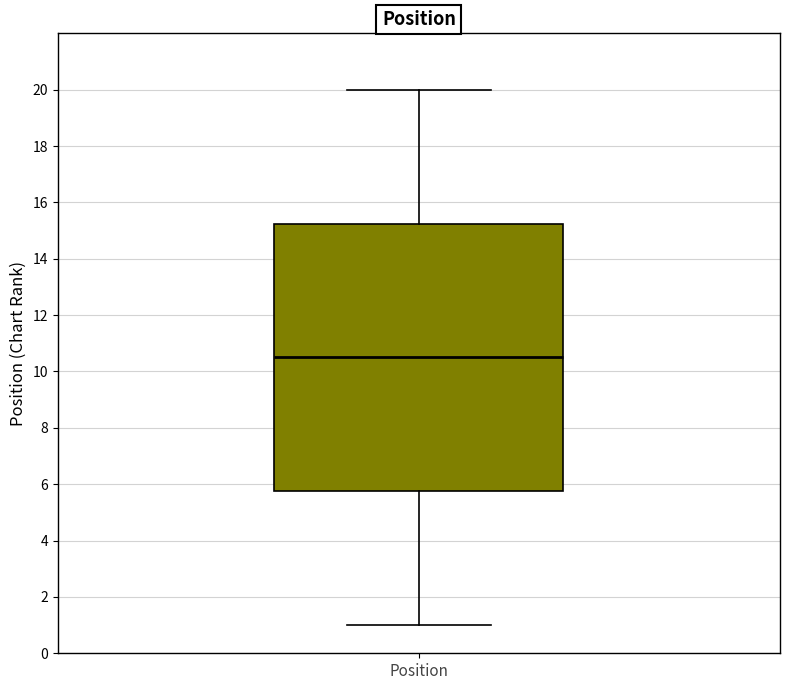

Transcribe this box plot: give where the median line is, the range the box spans, and where the two whiskers end, as read against the y-axis. The values are not printed on the chart, so give them approximately, as read against the axis.

median 10.6, box 5.8 to 15.2, whiskers 1.0 to 20.0